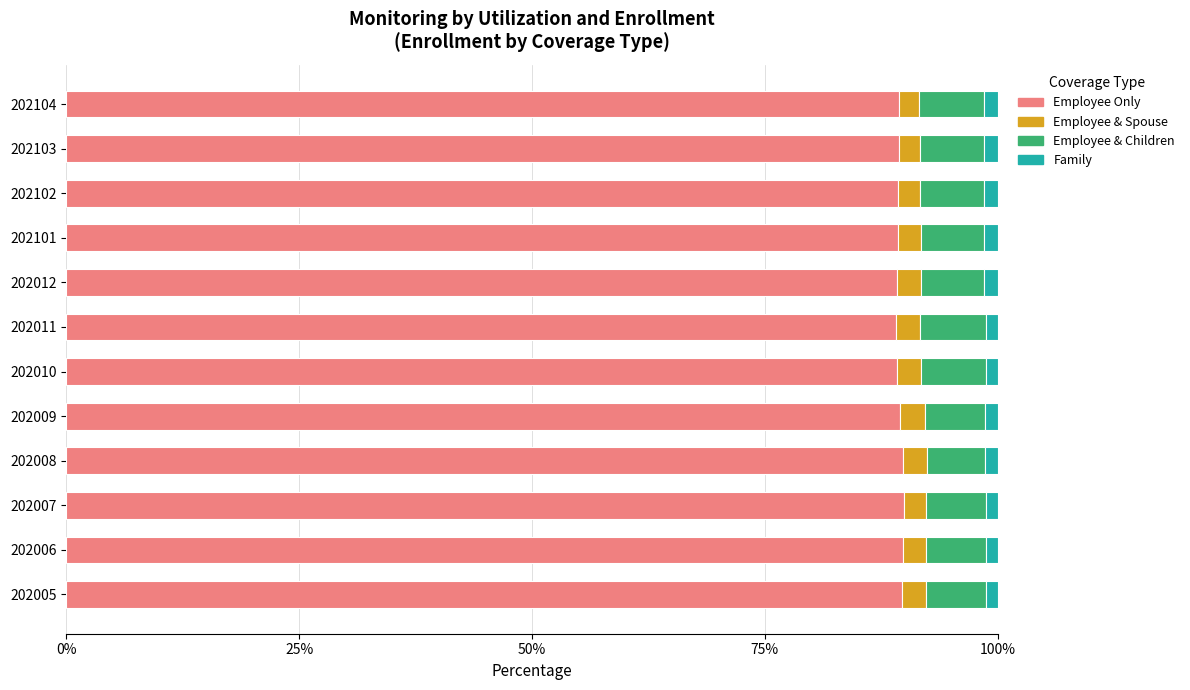

What are all the series names shown in the legend?

Employee Only, Employee & Spouse, Employee & Children, Family